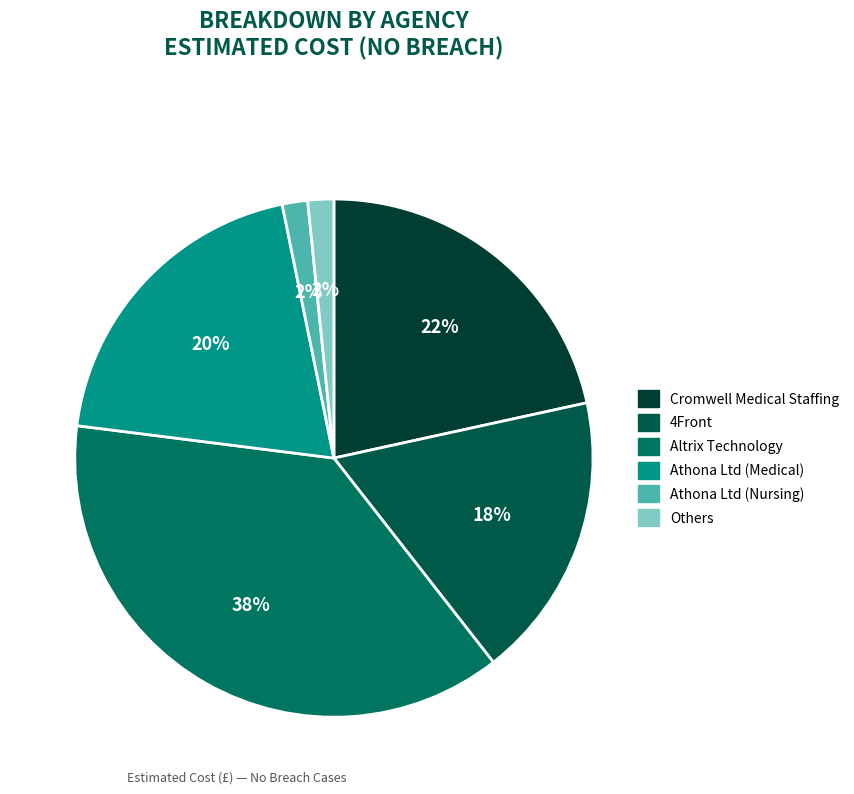

To the nearest percent, what is the average slice percentage?

17%